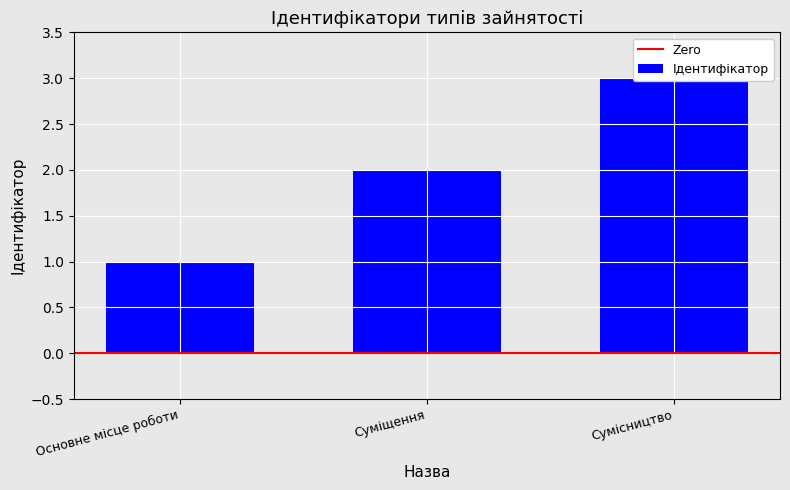

What is the average value?

2